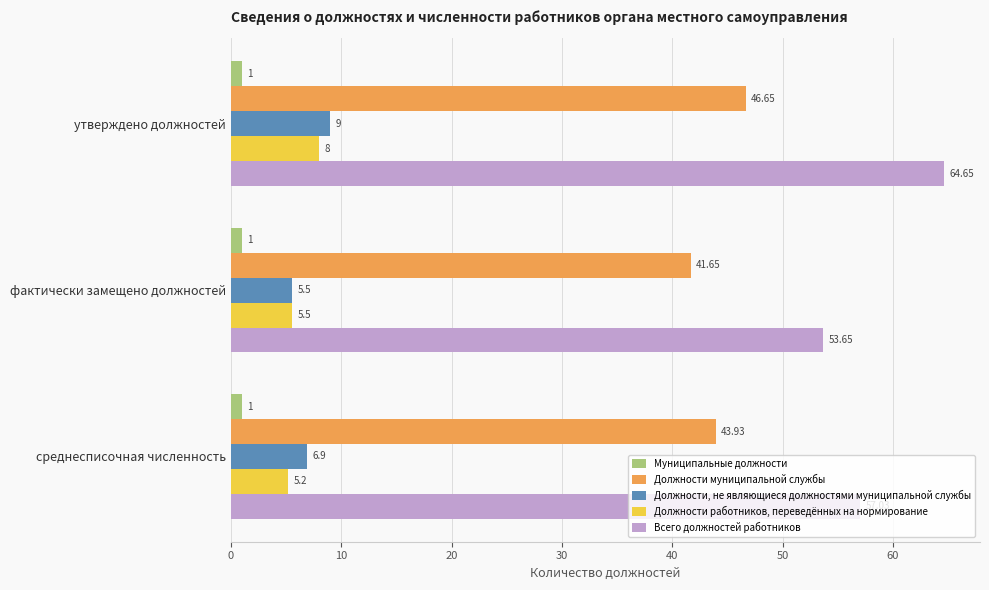

Which series has the widest spread of values?

Всего должностей работников